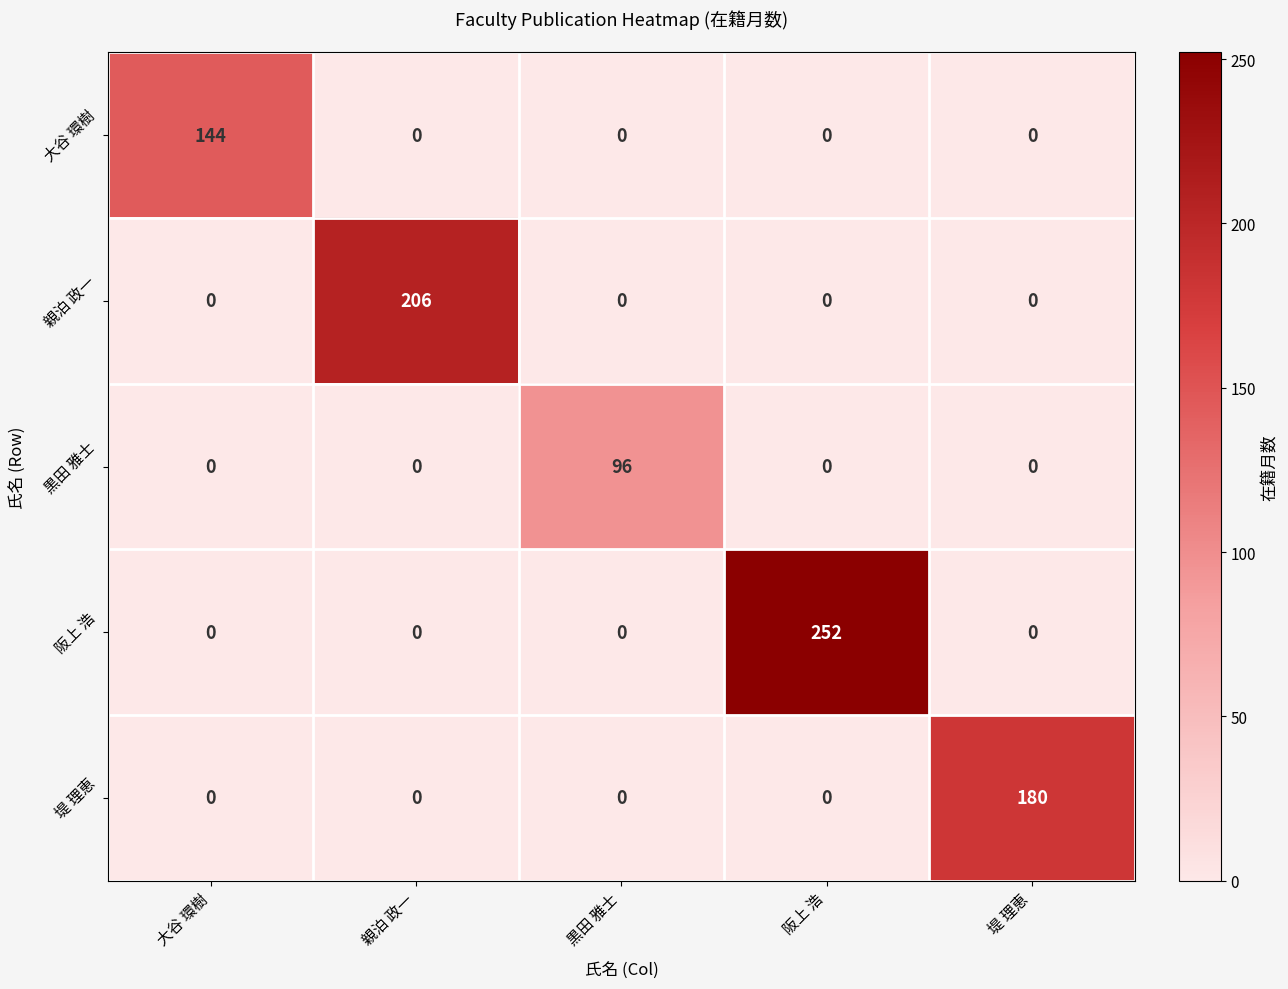

Which label corresponds to the largest value in the chart?

阪上 浩